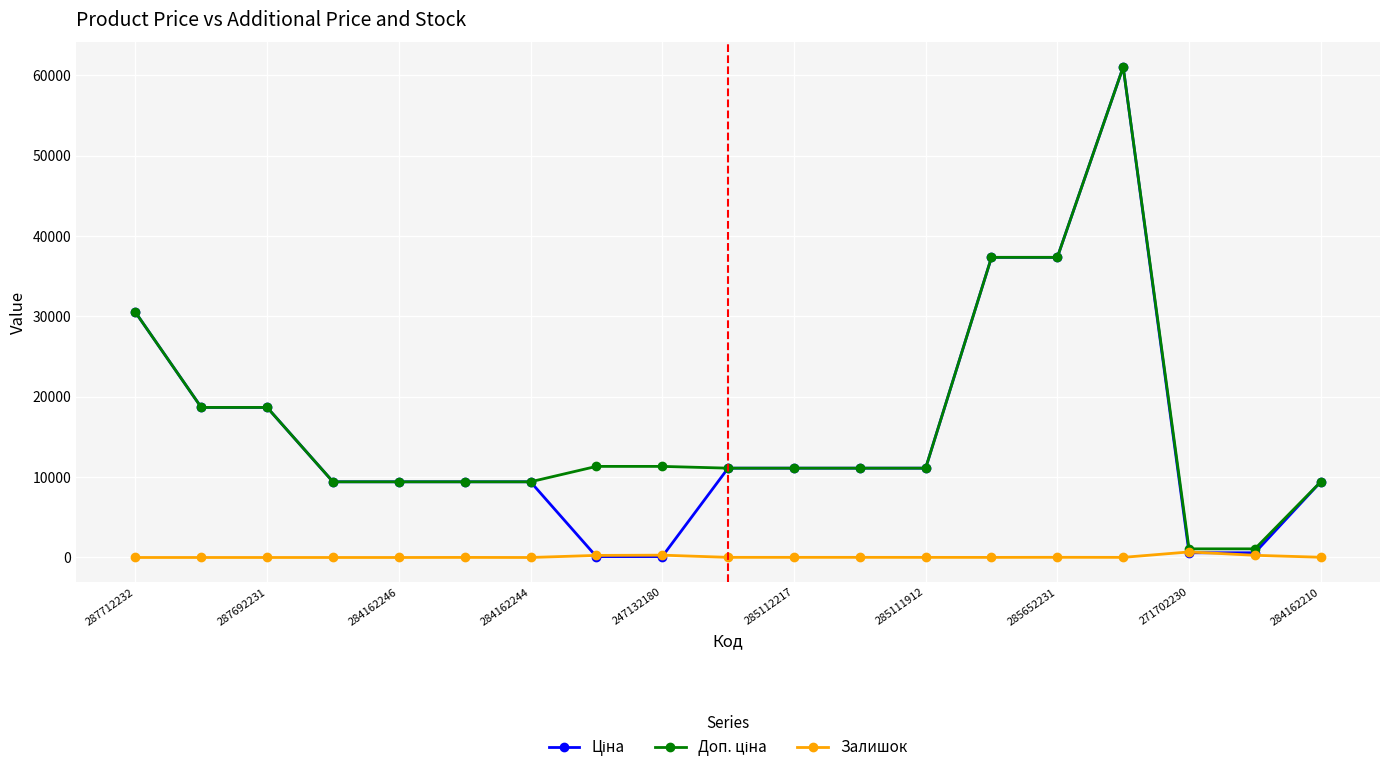

At how many categories does at least one series exceed 24077?

4